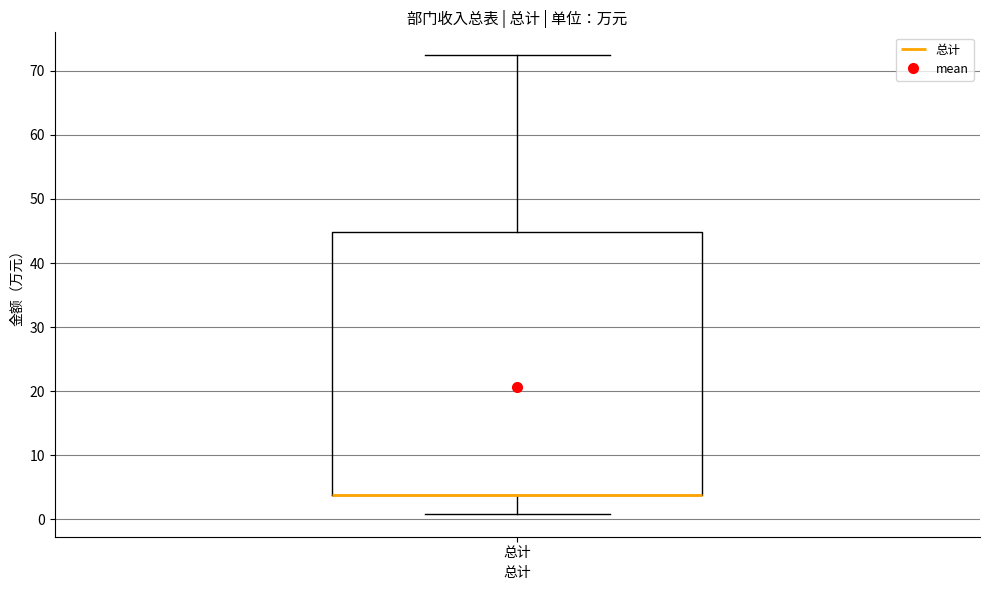

Where is the upper edge of the box for 总计 on the y-axis? The values are not printed on the chart, so give them approximately, as read against the axis.

45